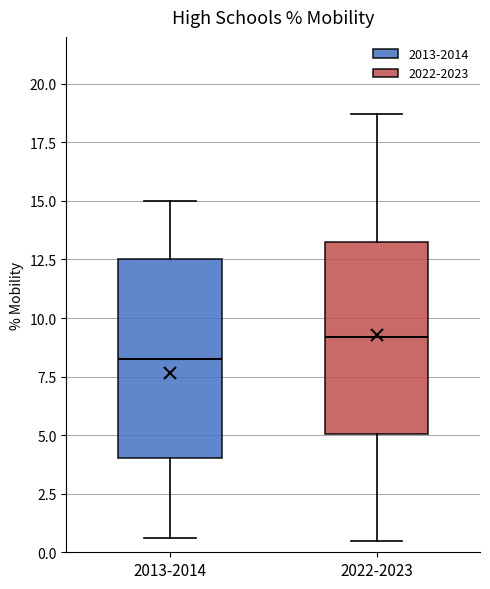

Where is the upper edge of the box for 2013-2014 on the y-axis? The values are not printed on the chart, so give them approximately, as read against the axis.

12.5